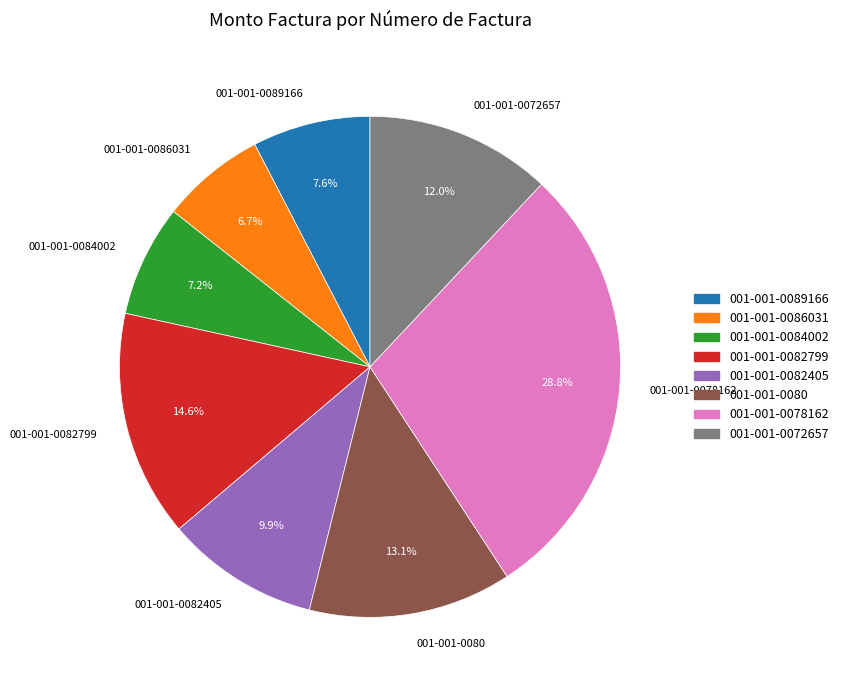

The 001-001-0082405 slice represents 3% of the pie. True or false?

False